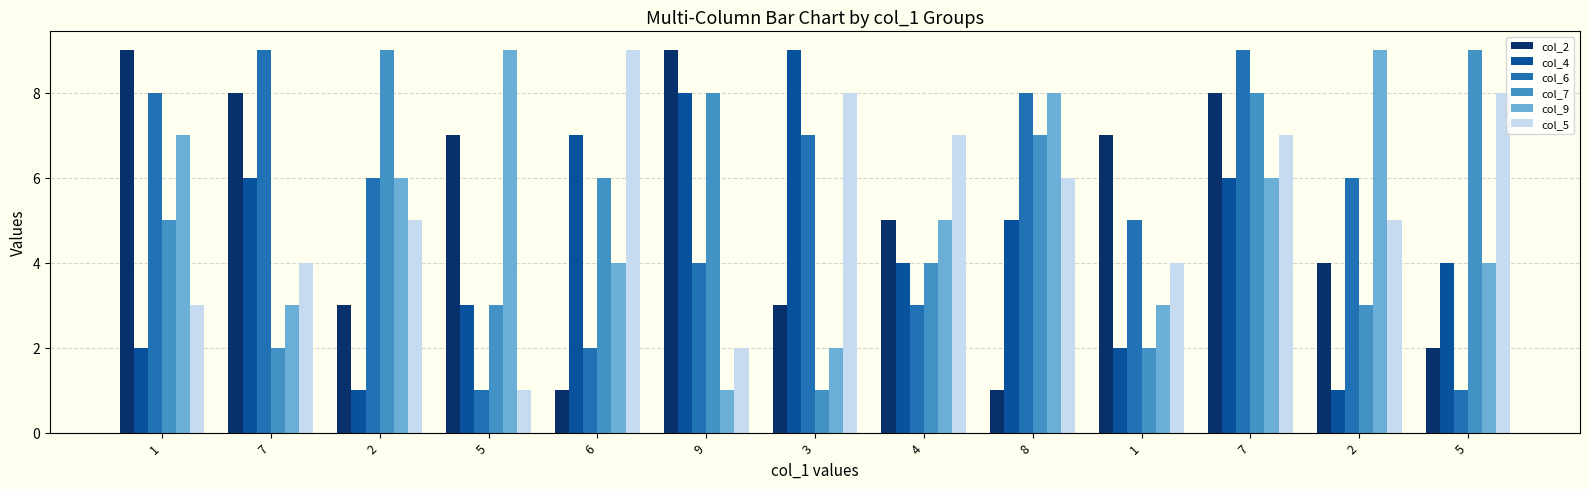

What is the sum of all col_9 values?

67